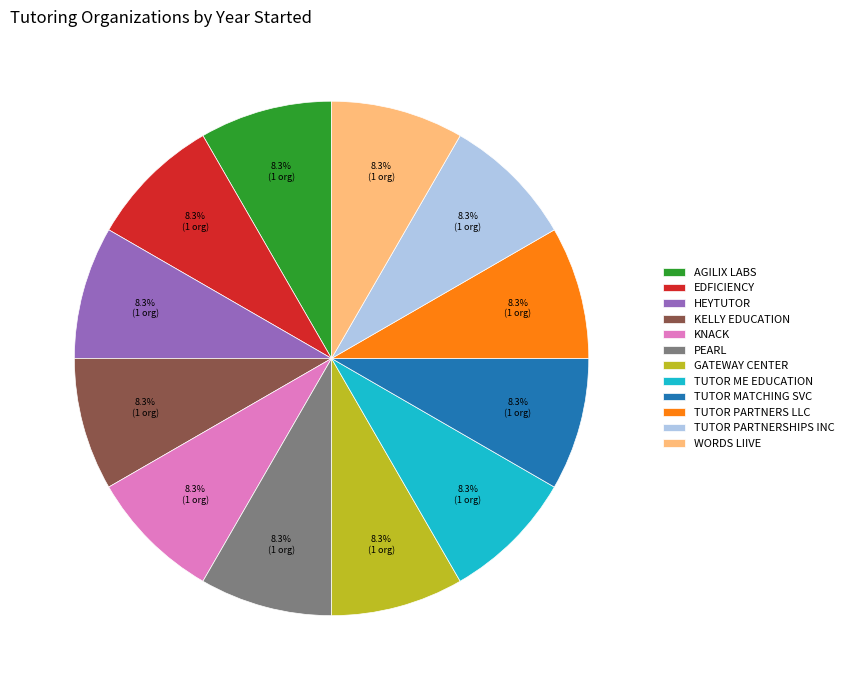

Combined, do PEARL and WORDS LIIVE account for over 50%?

No